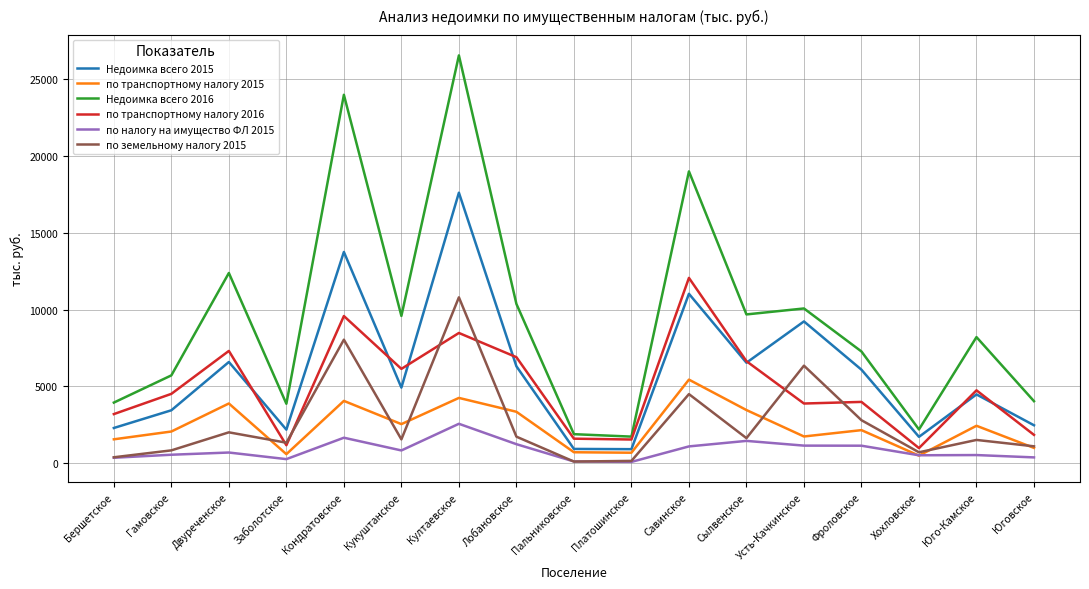

Where is the first local minimum for по транспортному налогу 2015?

Заболотское